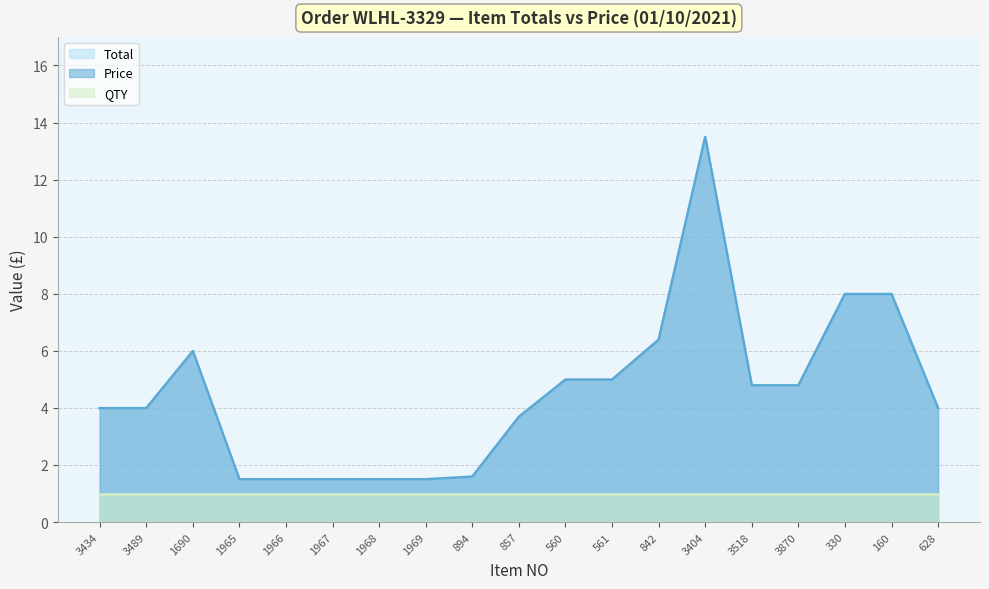

Which series changed the most between 330 and 628?

Total